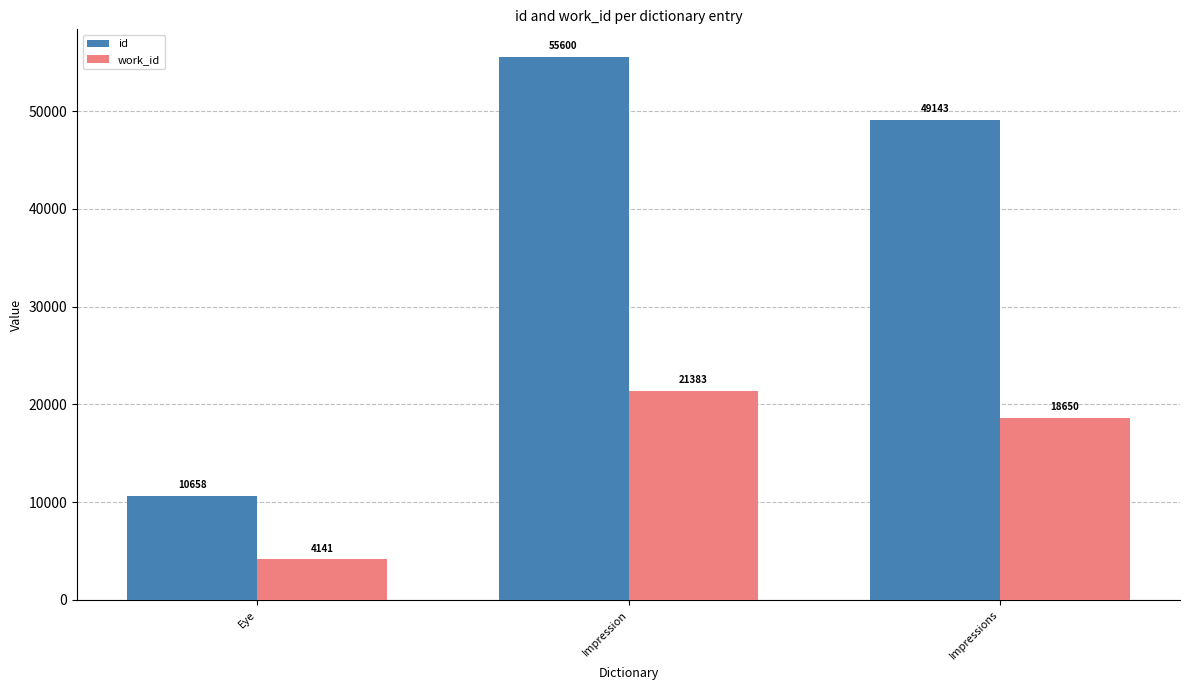

What is the minimum value shown in the chart?

4141